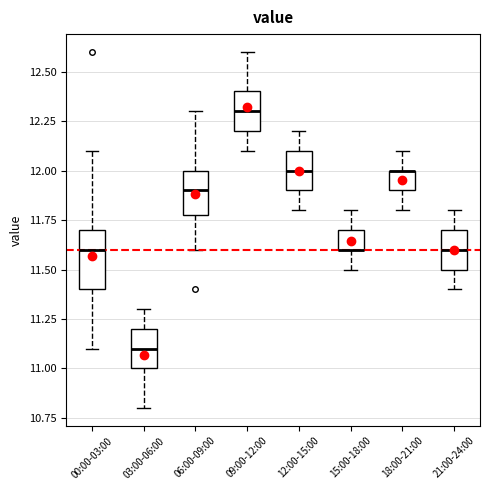

Comparing the boxes themselves (not the whiskers), which one is the tallest?

00:00-03:00